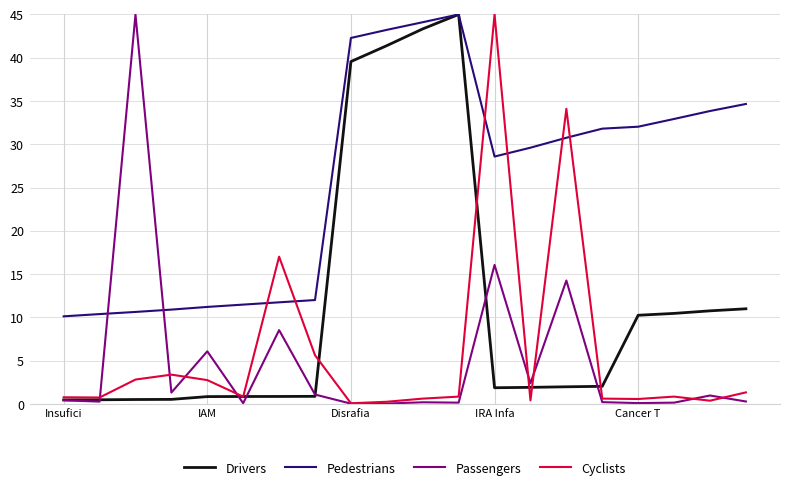

What is the maximum value for Pedestrians?

45.0